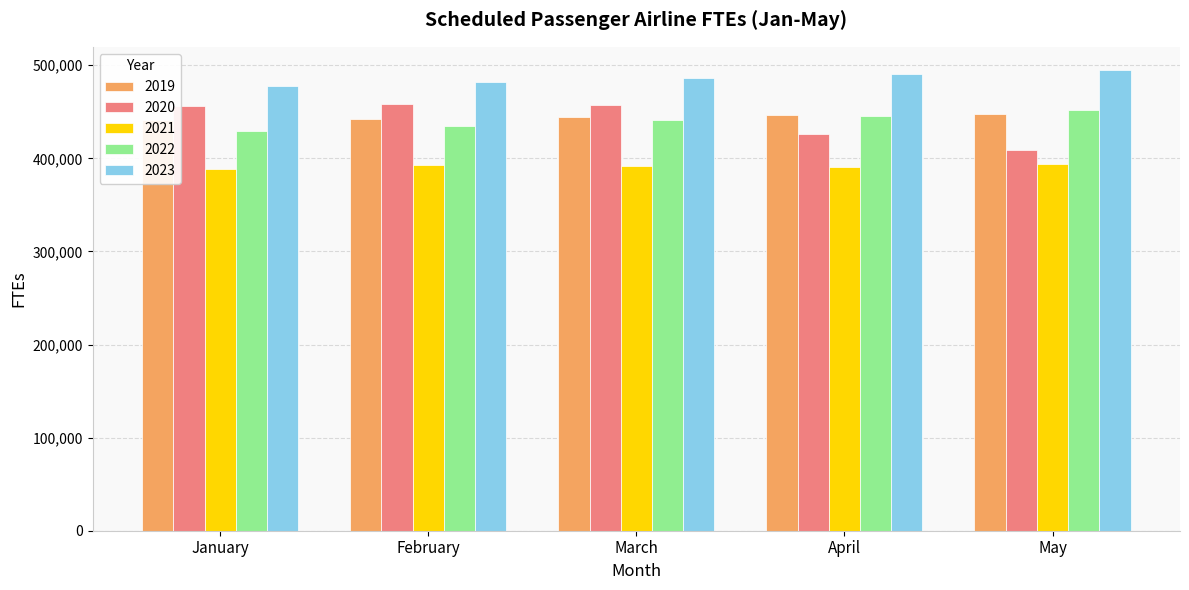

Between January and May, which series saw the biggest shift?

2020